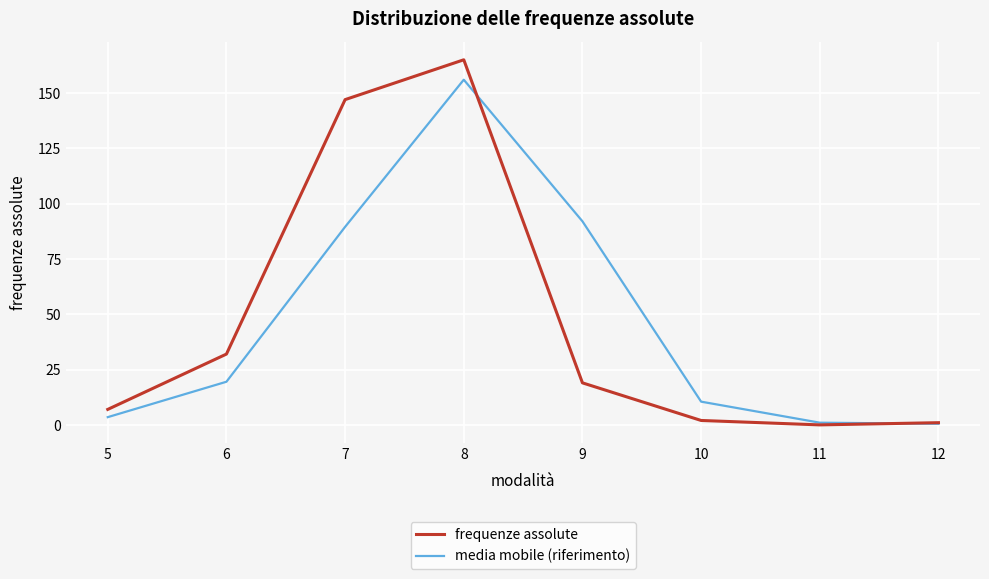

Is the value of frequenze assolute at 8 greater than the value of media mobile (riferimento) at 11?

Yes